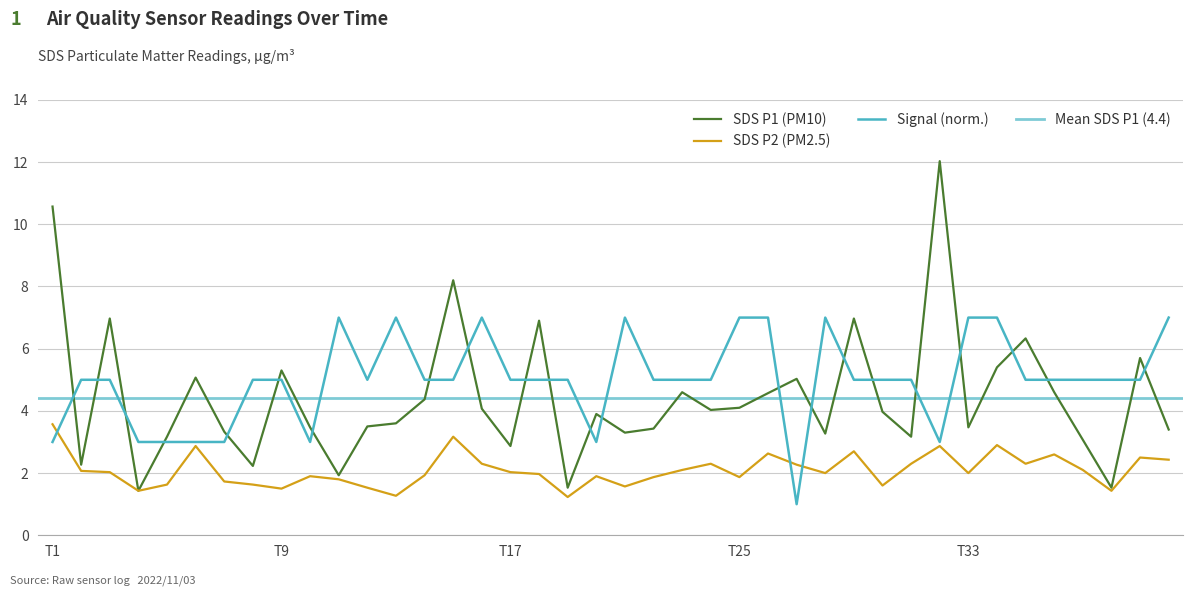

What value does the SDS_P2 series have at 17?

2.0